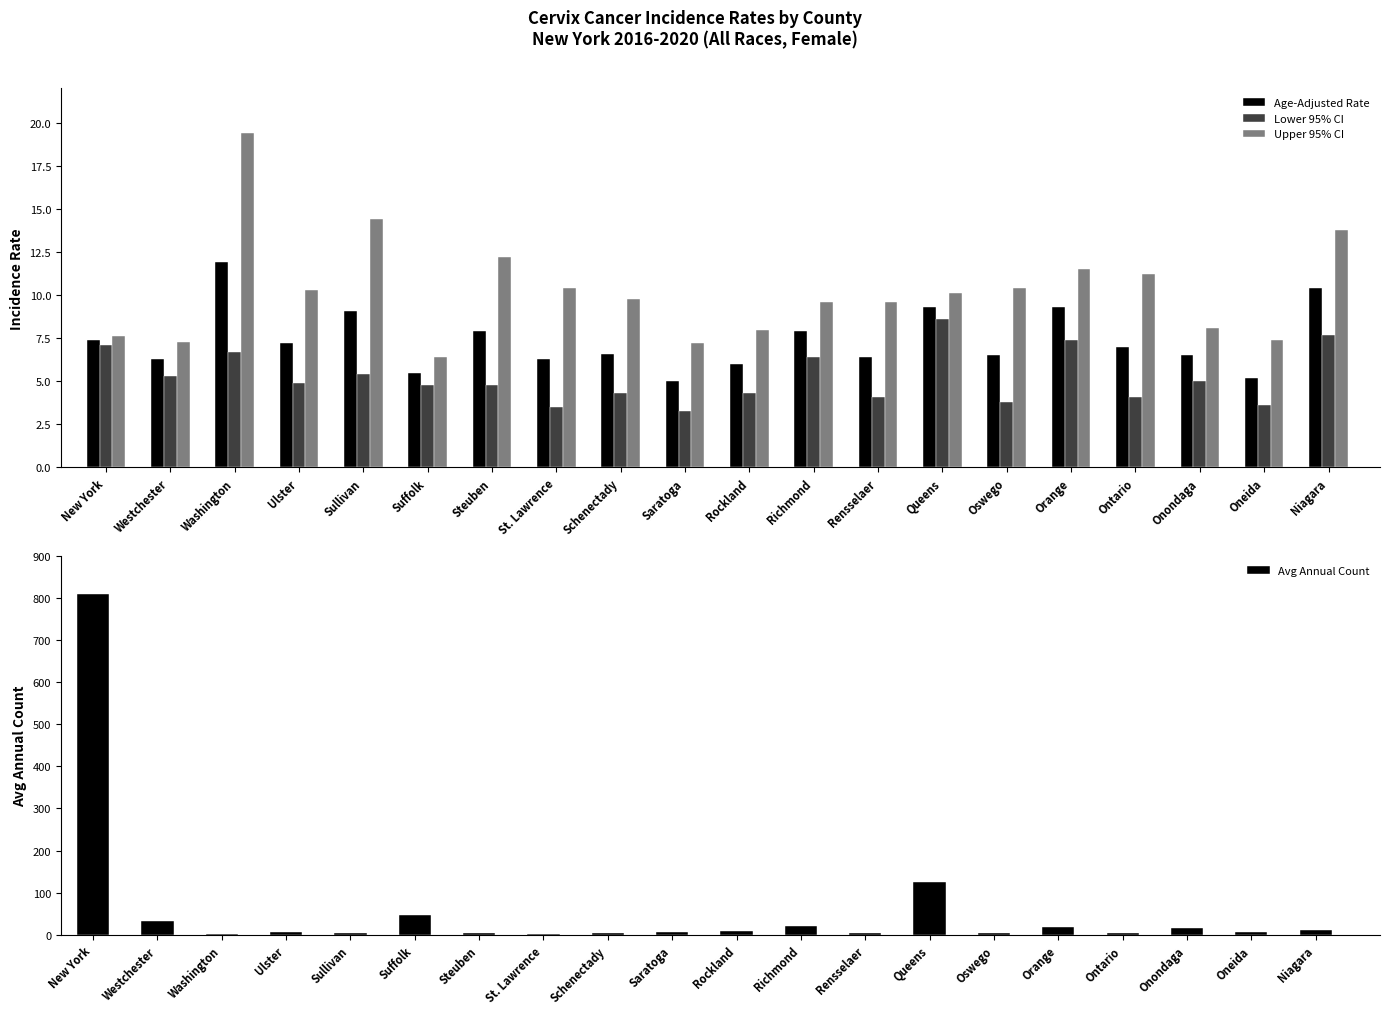

Read the Upper 95% CI value at Washington.

19.4